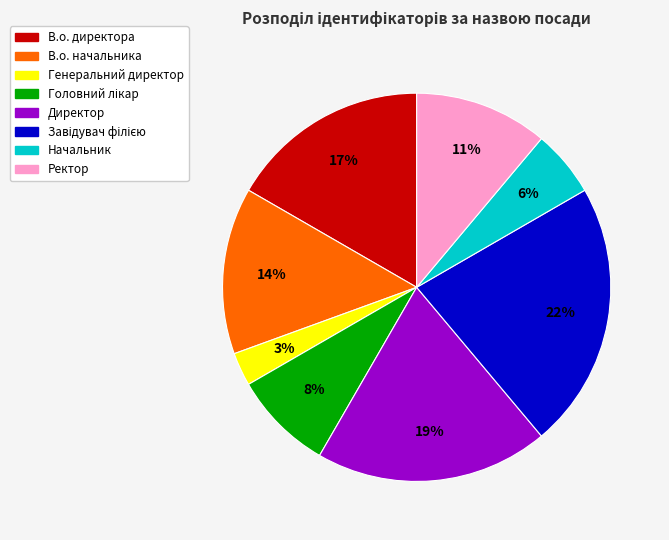

Which category has the smallest portion of the pie?

Генеральний директор